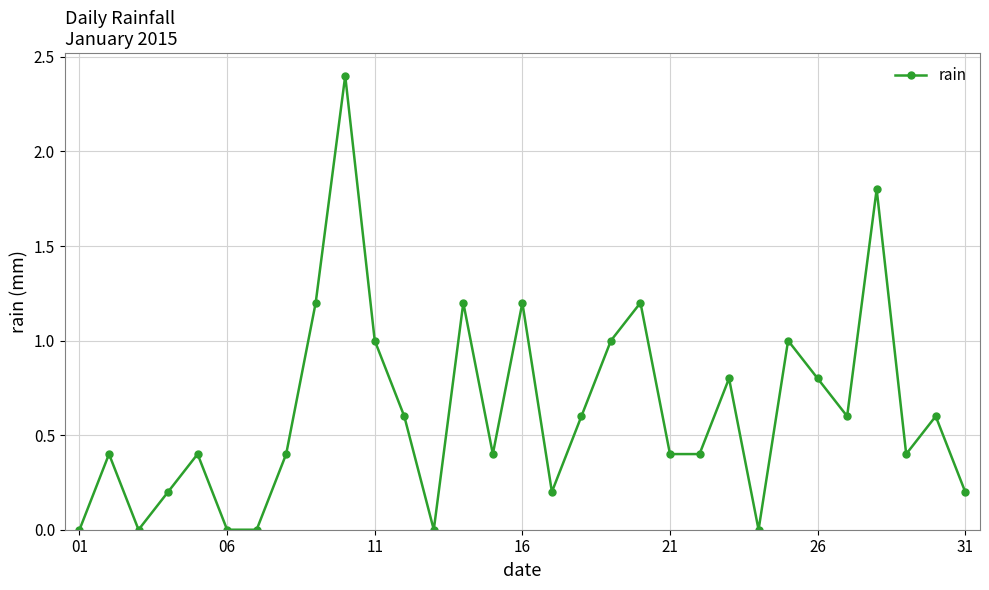

What is the difference between the maximum and minimum values?

2.4